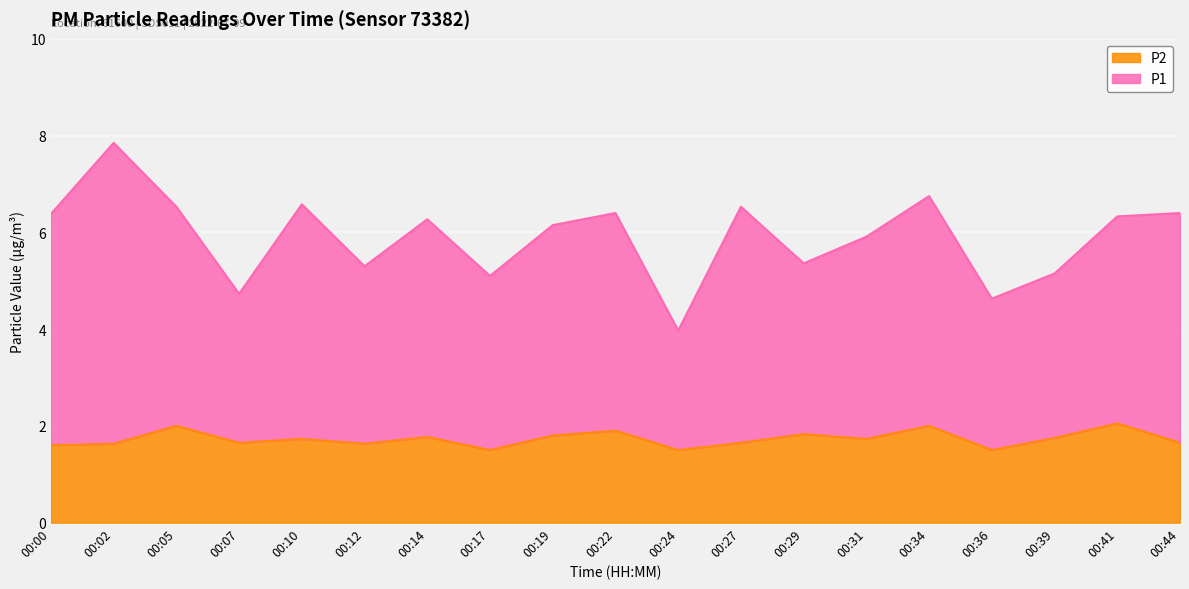

What is the highest value of the P1 series?

7.8